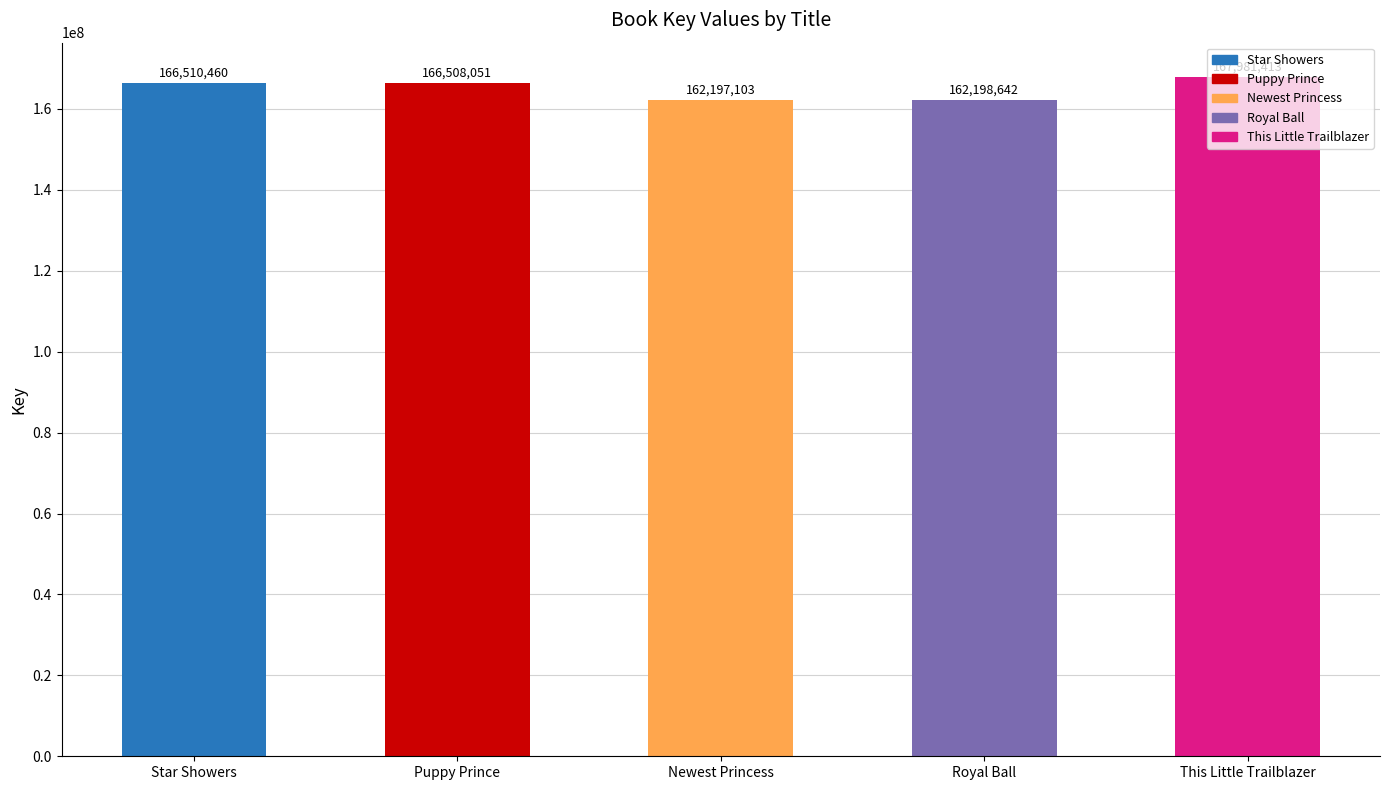

List the labels in order of value, smallest first.

Newest Princess, Royal Ball, Puppy Prince, Star Showers, This Little Trailblazer